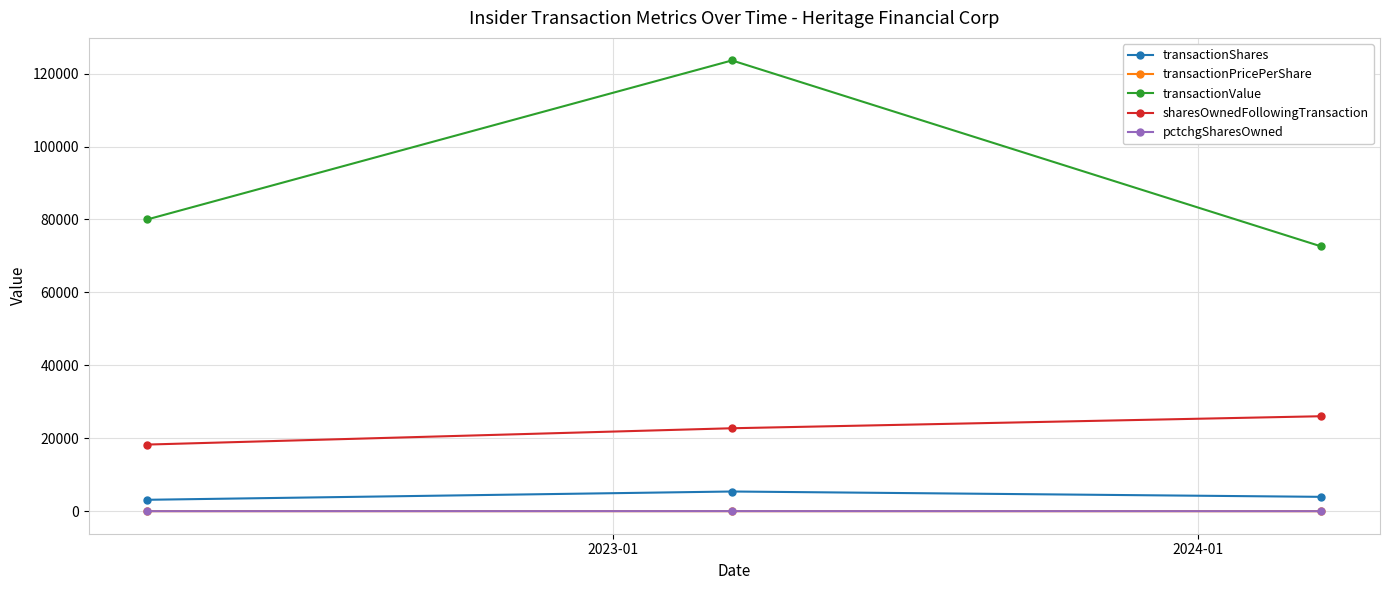

Which series has the largest range (max minus min)?

transactionValue